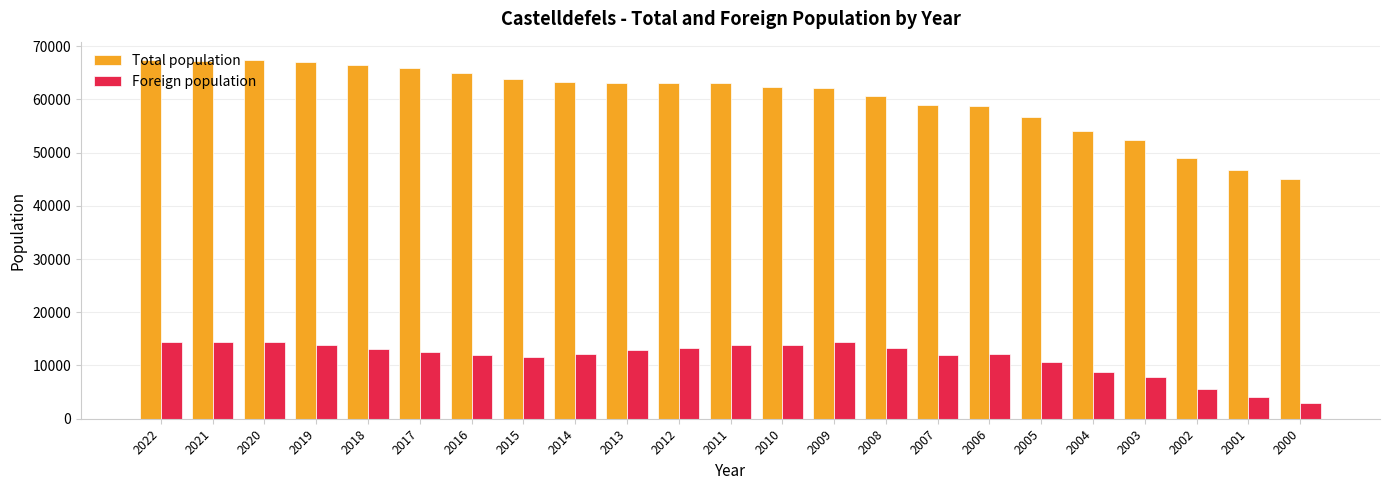

What is the difference between the Foreign population values at 2017 and 2015?

914